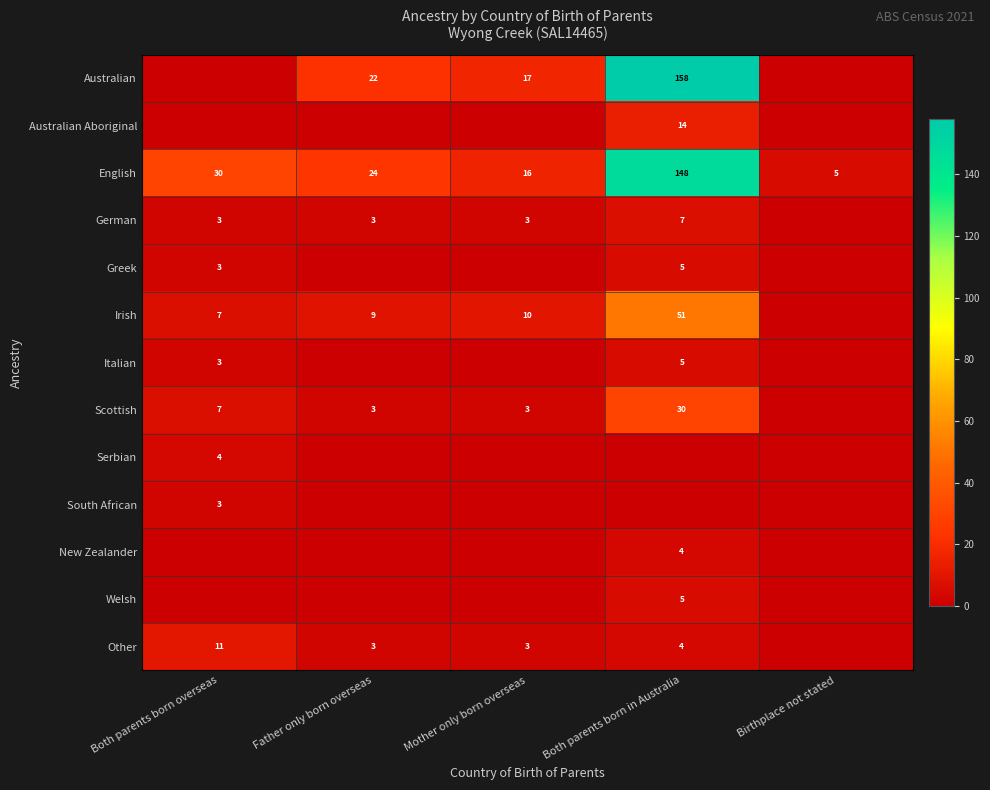

The Other series shows 5 at Father only born overseas. True or false?

False